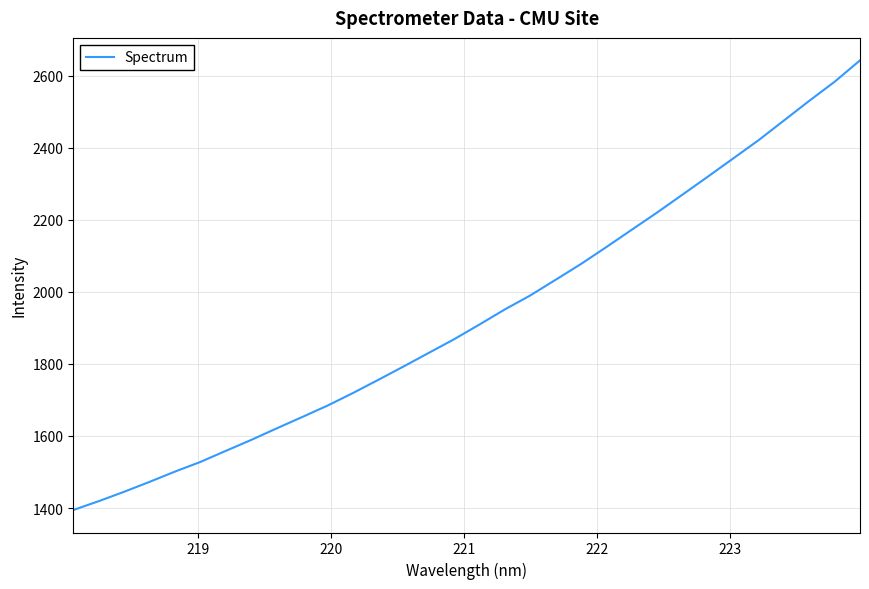

What is the difference between the maximum and minimum values?

1248.6